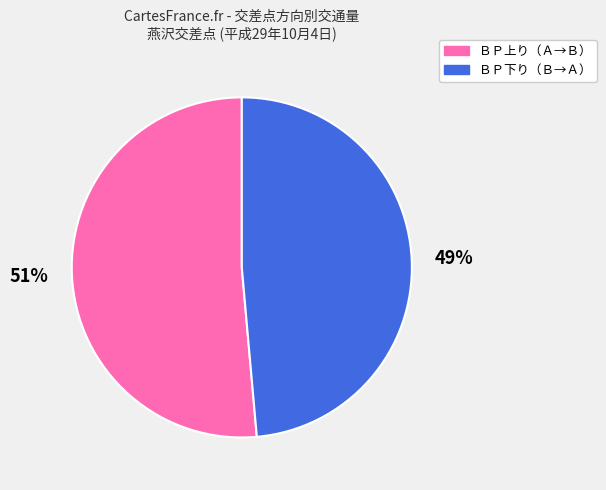

Is it true that ＢＰ下り（Ｂ→Ａ） is 59% of the pie?

False